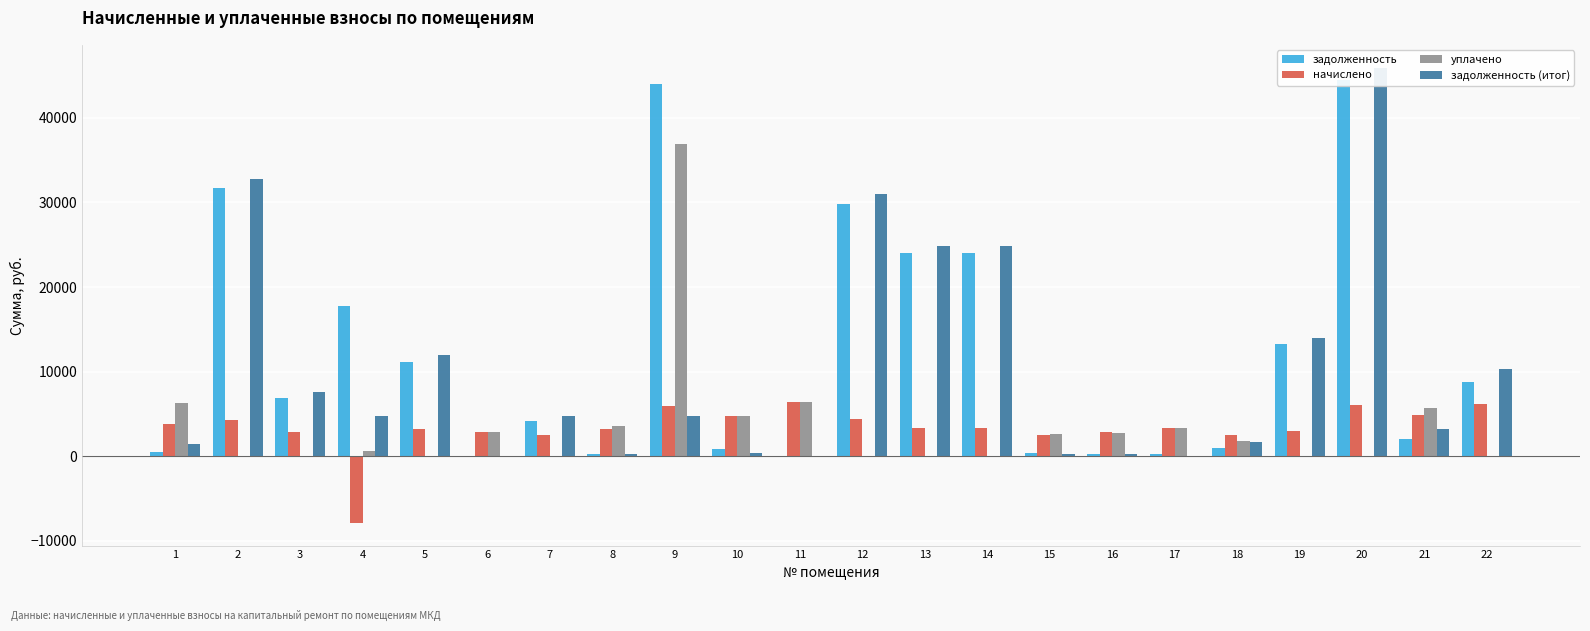

At which category does the chart reach its minimum across all series?

4